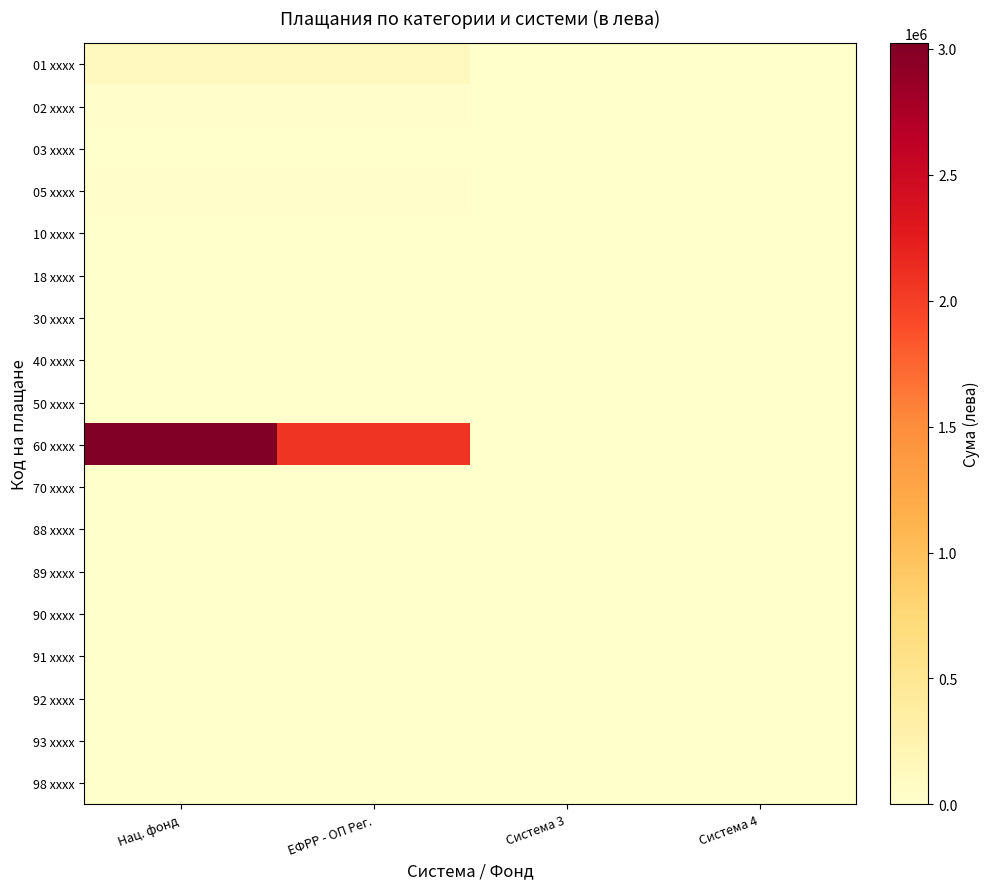

Which label corresponds to the smallest value in the chart?

Система 3